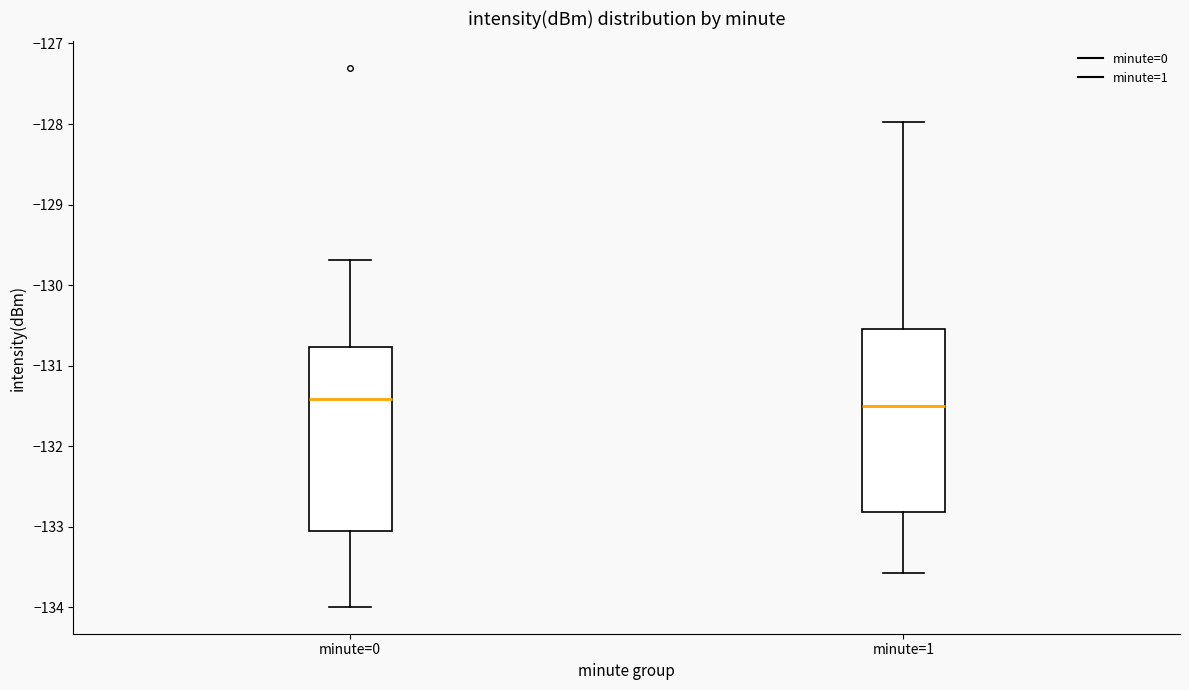

Reading left to right, read every box against the y-axis: the position of its median line, the range the box covers, and the ends of its whiskers. The values are not printed on the chart, so give them approximately, as read against the axis.

minute=0: median -131.4, box -133.0 to -130.8, whiskers -134.0 to -129.7
minute=1: median -131.5, box -132.8 to -130.6, whiskers -133.6 to -128.0